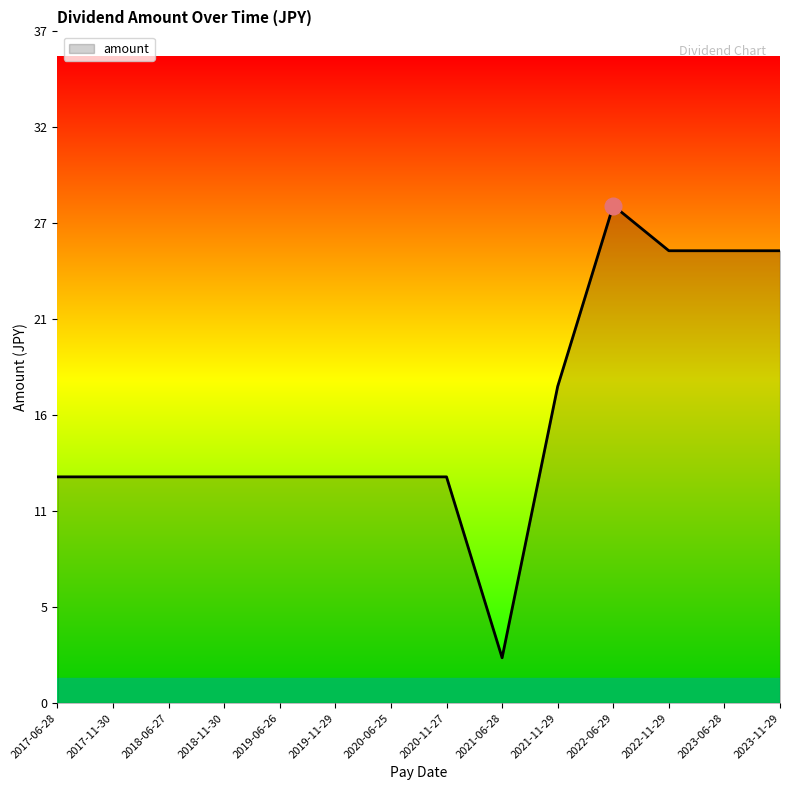

The value at 2019-11-29 is 12.5. True or false?

True